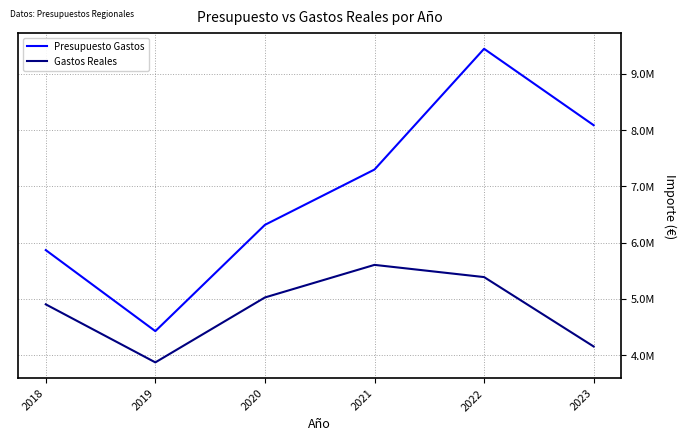

True or false: Presupuesto Gastos and Gastos Reales cross at least once.

False